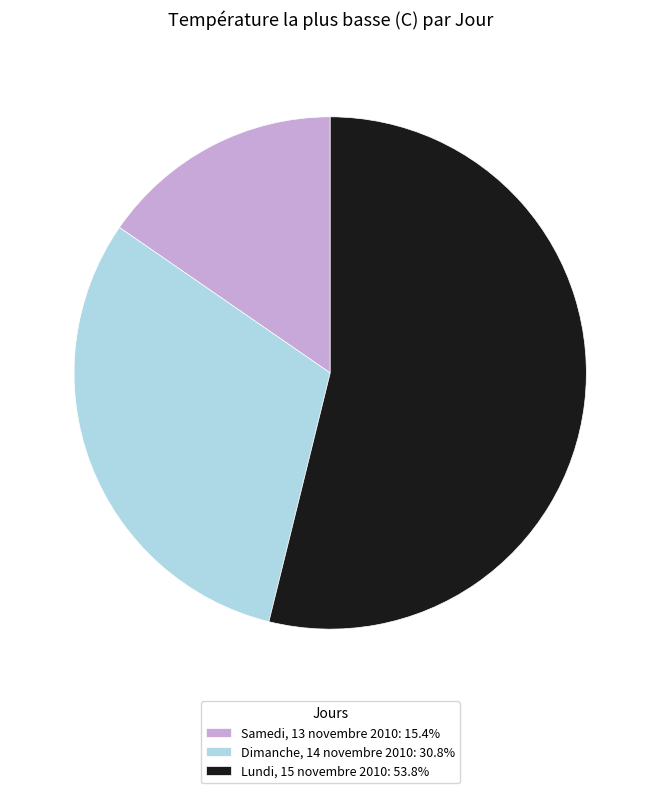

How many segments does this pie chart have?

3